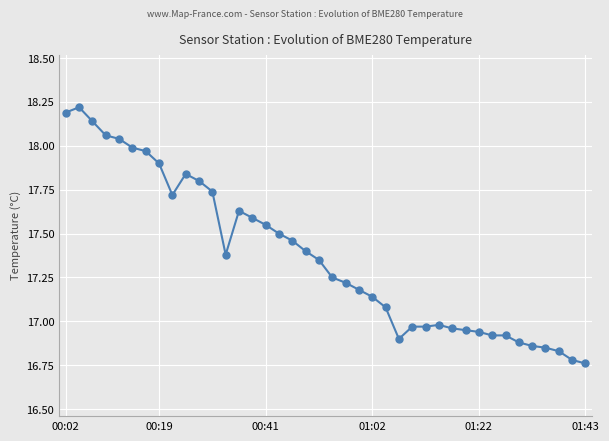

What is the difference between the maximum and minimum values?

1.5